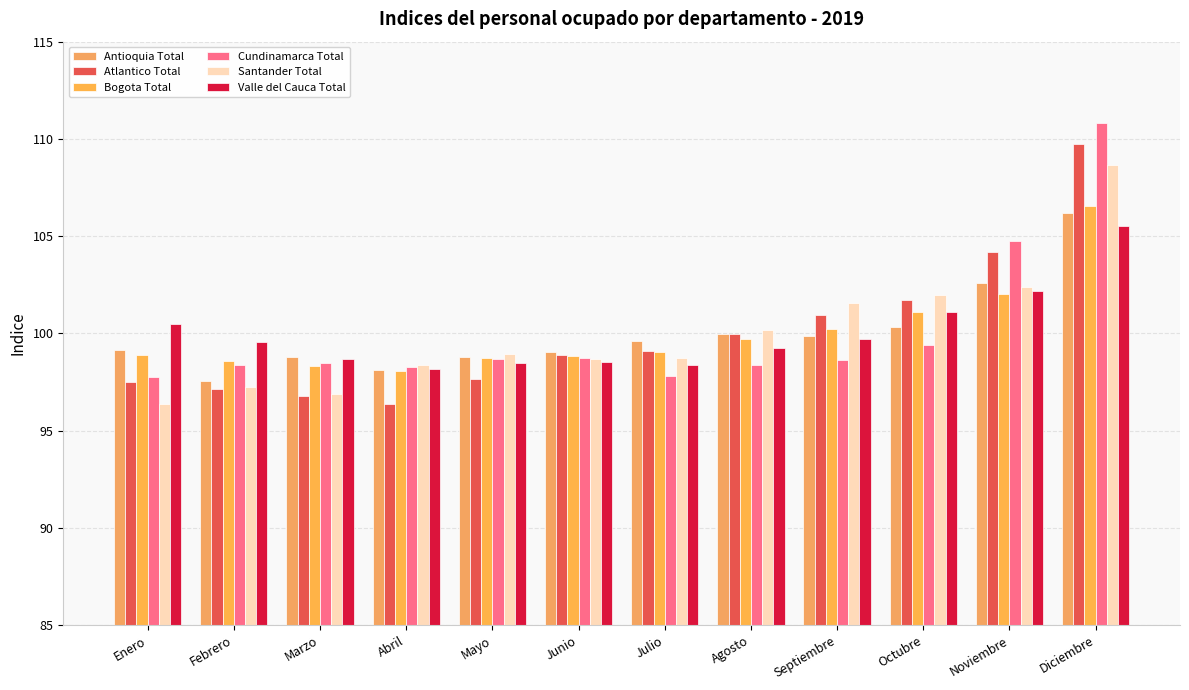

What is the difference between the second highest and second lowest values in the Valle del Cauca Total series?

3.8